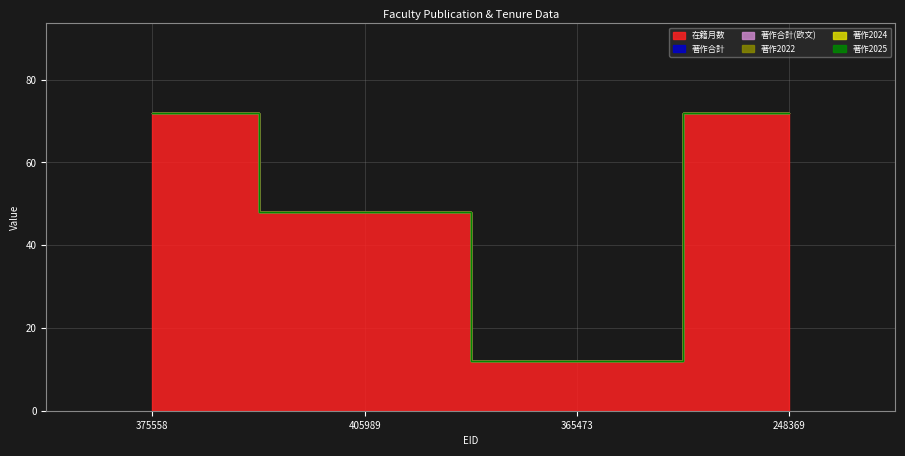

Reading left to right, what are all the values shown in this chart?

在籍月数: 72	48	12	72
著作合計: 0	0	0	0
著作合計(欧文): 0	0	0	0
著作2022: 0	0	0	0
著作2024: 0	0	0	0
著作2025: 0	0	0	0